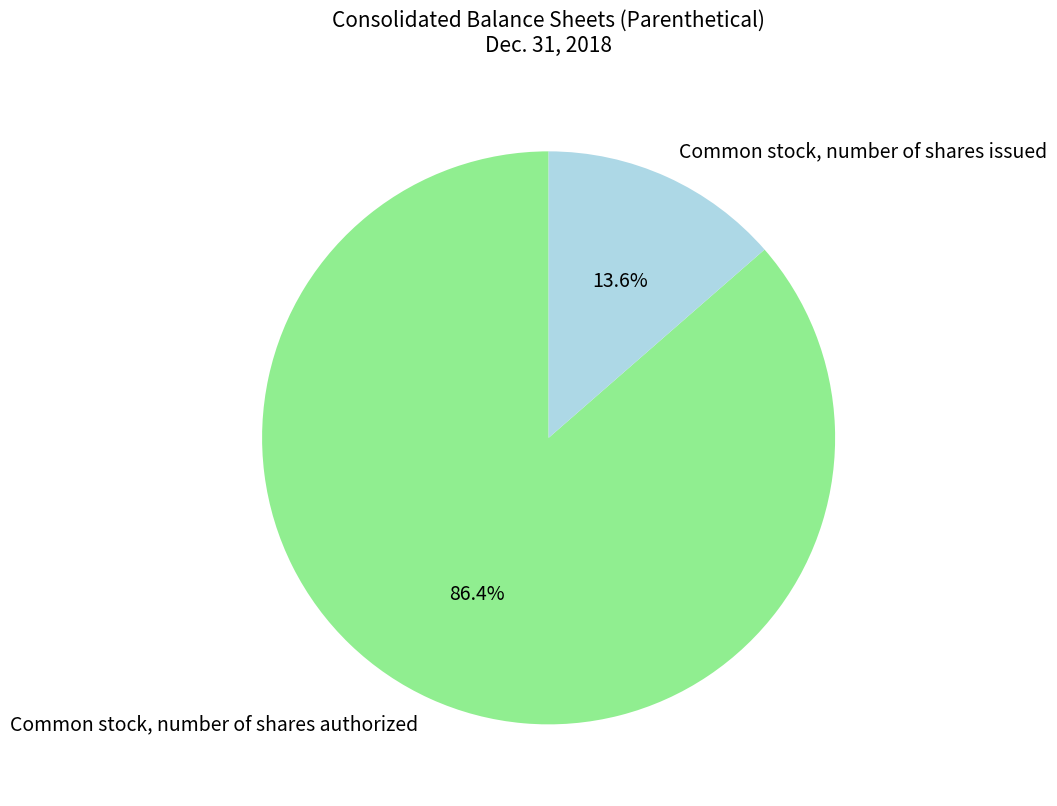

How many slices are in this pie chart?

2